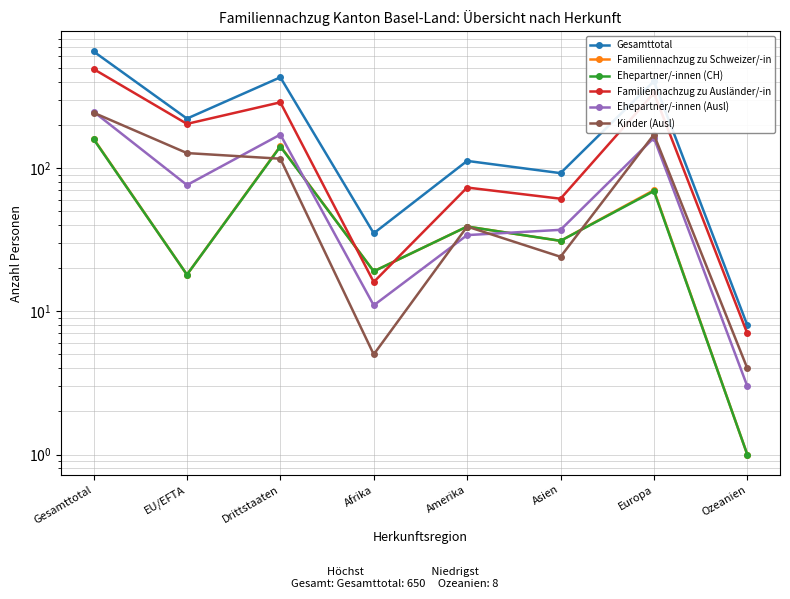

What are all the series names shown in the legend?

Gesamttotal, Familiennachzug zu Schweizer/-in, Ehepartner/-innen (CH), Familiennachzug zu Ausländer/-in, Ehepartner/-innen (Ausl), Kinder (Ausl)